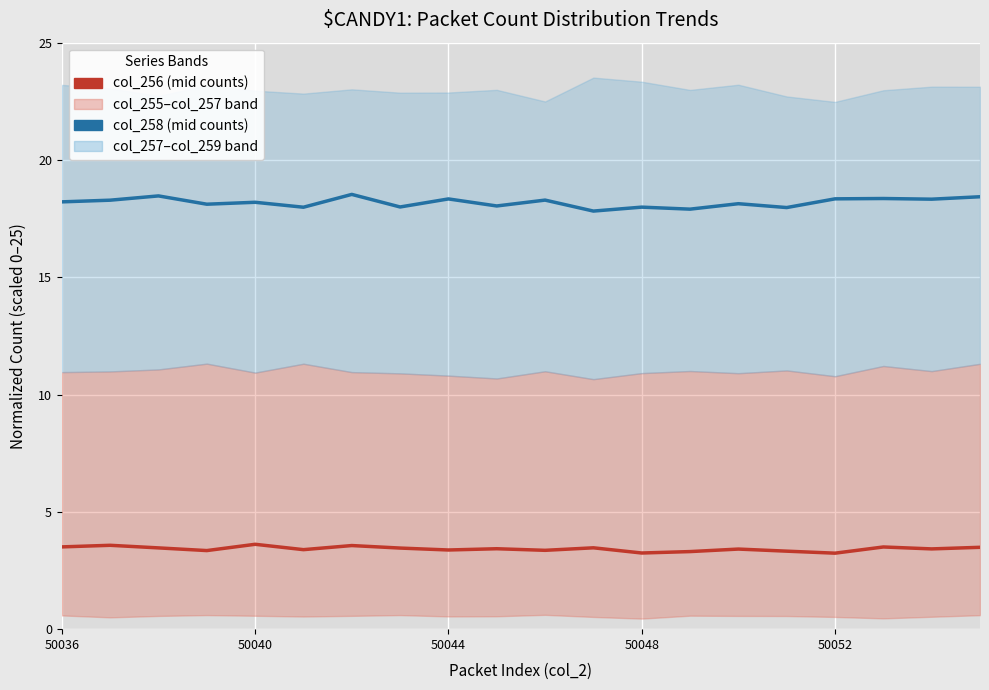

Which has a higher value, 8 or 11?

11